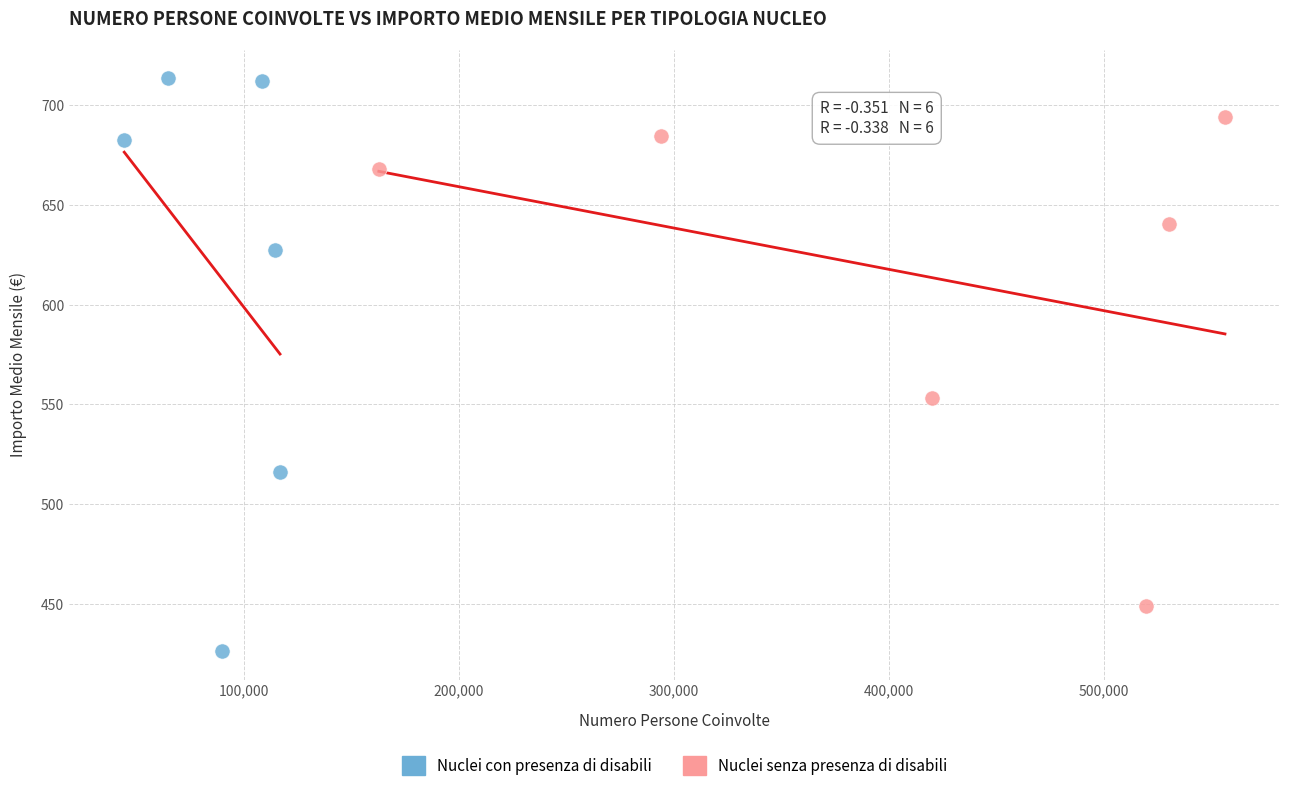

What are all the series names shown in the legend?

Nuclei con presenza di disabili, Nuclei senza presenza di disabili